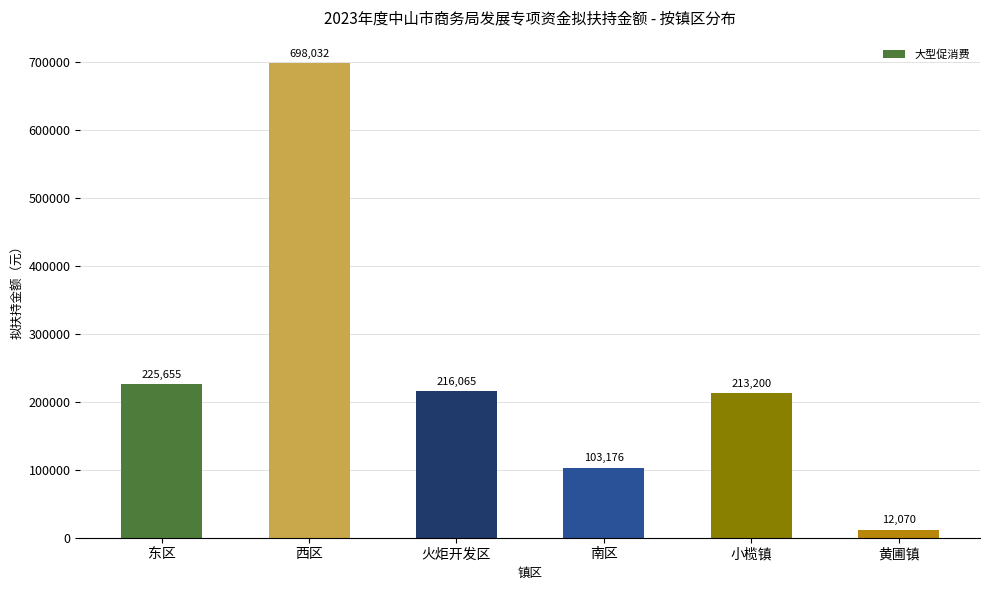

Is it true that the value at 小榄镇 is 67417?

False